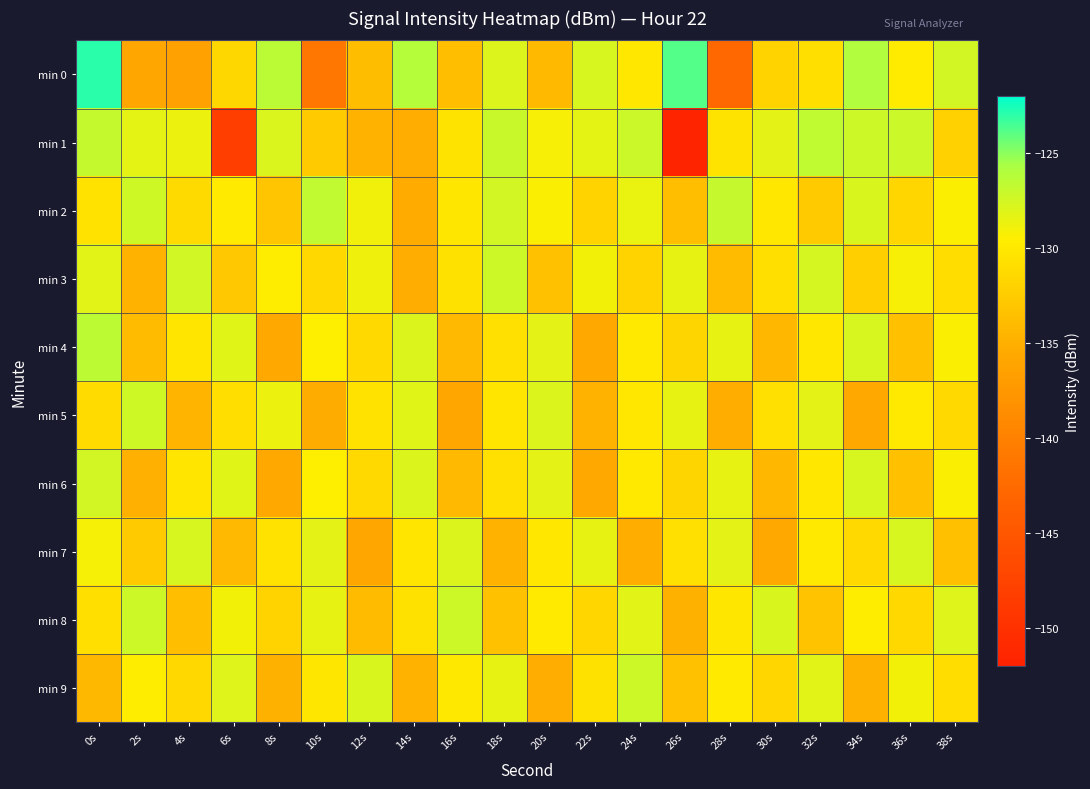

Reading left to right, list all the values displayed in this chart.

min 0: 0s=-122.9	2s=-135.8	4s=-136.4	6s=-131.5	8s=-126.4	10s=-141.0	12s=-133.7	14s=-126.2	16s=-133.7	18s=-128.0	20s=-134.0	22s=-127.7	24s=-130.1	26s=-123.8	28s=-142.7	30s=-131.8	32s=-130.8	34s=-126.0	36s=-129.7	38s=-127.5
min 1: 0s=-126.8	2s=-128.3	4s=-128.7	6s=-148.2	8s=-127.9	10s=-132.5	12s=-134.6	14s=-135.2	16s=-130.4	18s=-127.0	20s=-129.2	22s=-128.4	24s=-127.1	26s=-151.6	28s=-130.4	30s=-128.3	32s=-126.6	34s=-127.2	36s=-127.1	38s=-132.0
min 2: 0s=-130.5	2s=-127.3	4s=-131.2	6s=-129.8	8s=-133.1	10s=-126.7	12s=-128.9	14s=-135.4	16s=-130.2	18s=-127.5	20s=-129.3	22s=-131.8	24s=-128.6	26s=-133.7	28s=-126.9	30s=-130.1	32s=-132.5	34s=-127.8	36s=-131.6	38s=-129.4
min 3: 0s=-128.2	2s=-134.6	4s=-127.4	6s=-132.8	8s=-129.6	10s=-131.4	12s=-128.8	14s=-135.2	16s=-130.6	18s=-127.2	20s=-133.4	22s=-129.0	24s=-131.8	26s=-128.4	28s=-134.0	30s=-130.8	32s=-127.6	34s=-132.2	36s=-129.2	38s=-131.0
min 4: 0s=-126.5	2s=-133.9	4s=-130.3	6s=-128.1	8s=-135.7	10s=-129.5	12s=-131.3	14s=-127.9	16s=-134.1	18s=-130.7	20s=-128.3	22s=-135.5	24s=-129.9	26s=-131.7	28s=-128.5	30s=-134.3	32s=-130.1	34s=-127.7	36s=-133.5	38s=-129.3
min 5: 0s=-131.1	2s=-127.3	4s=-134.5	6s=-130.9	8s=-128.7	10s=-135.3	12s=-130.5	14s=-128.1	16s=-135.9	18s=-130.3	20s=-127.9	22s=-134.7	24s=-130.1	26s=-128.5	28s=-135.1	30s=-130.7	32s=-128.3	34s=-135.5	36s=-129.9	38s=-131.3
min 6: 0s=-127.5	2s=-134.9	4s=-130.3	6s=-128.1	8s=-135.7	10s=-129.5	12s=-131.3	14s=-127.9	16s=-134.1	18s=-130.7	20s=-128.3	22s=-135.5	24s=-129.9	26s=-131.7	28s=-128.5	30s=-134.3	32s=-130.1	34s=-127.7	36s=-133.5	38s=-129.3
min 7: 0s=-129.1	2s=-132.5	4s=-127.7	6s=-134.1	8s=-130.5	10s=-128.3	12s=-135.9	14s=-130.3	16s=-127.9	18s=-134.7	20s=-130.1	22s=-128.5	24s=-135.1	26s=-130.7	28s=-128.3	30s=-135.5	32s=-129.9	34s=-131.3	36s=-127.7	38s=-133.5
min 8: 0s=-130.8	2s=-127.2	4s=-133.6	6s=-129.0	8s=-131.8	10s=-128.4	12s=-134.0	14s=-130.6	16s=-127.2	18s=-133.4	20s=-129.8	22s=-131.6	24s=-128.2	26s=-134.8	28s=-130.2	30s=-127.8	32s=-133.2	34s=-129.6	36s=-131.4	38s=-128.0
min 9: 0s=-134.2	2s=-129.6	4s=-131.4	6s=-128.0	8s=-134.8	10s=-130.2	12s=-127.8	14s=-134.6	16s=-130.0	18s=-128.4	20s=-135.2	22s=-130.6	24s=-127.2	26s=-133.4	28s=-129.8	30s=-131.6	32s=-128.2	34s=-134.8	36s=-129.0	38s=-131.0